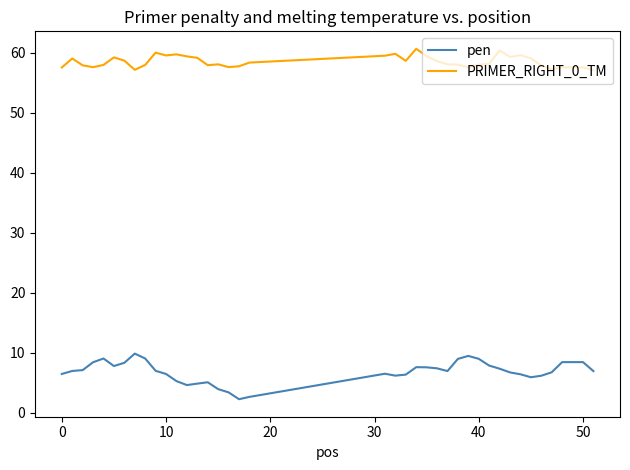

Rank the series by their average value, from lowest to highest.

pen, PRIMER_RIGHT_0_TM